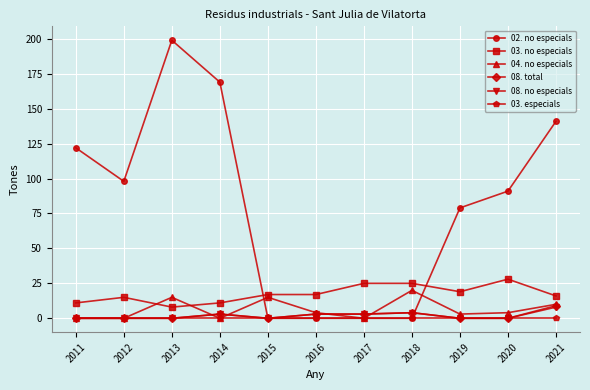

At which label does 08. total reach its peak?

2021